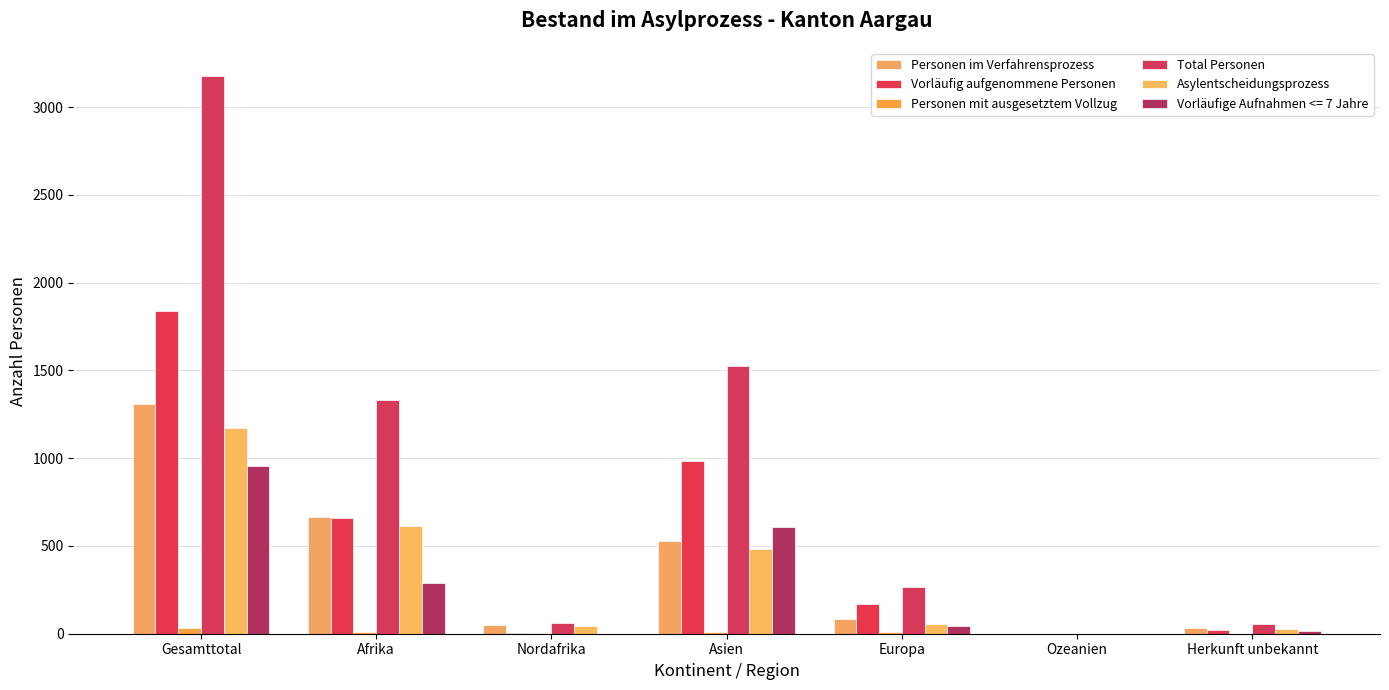

How many categories are shown in the chart?

7